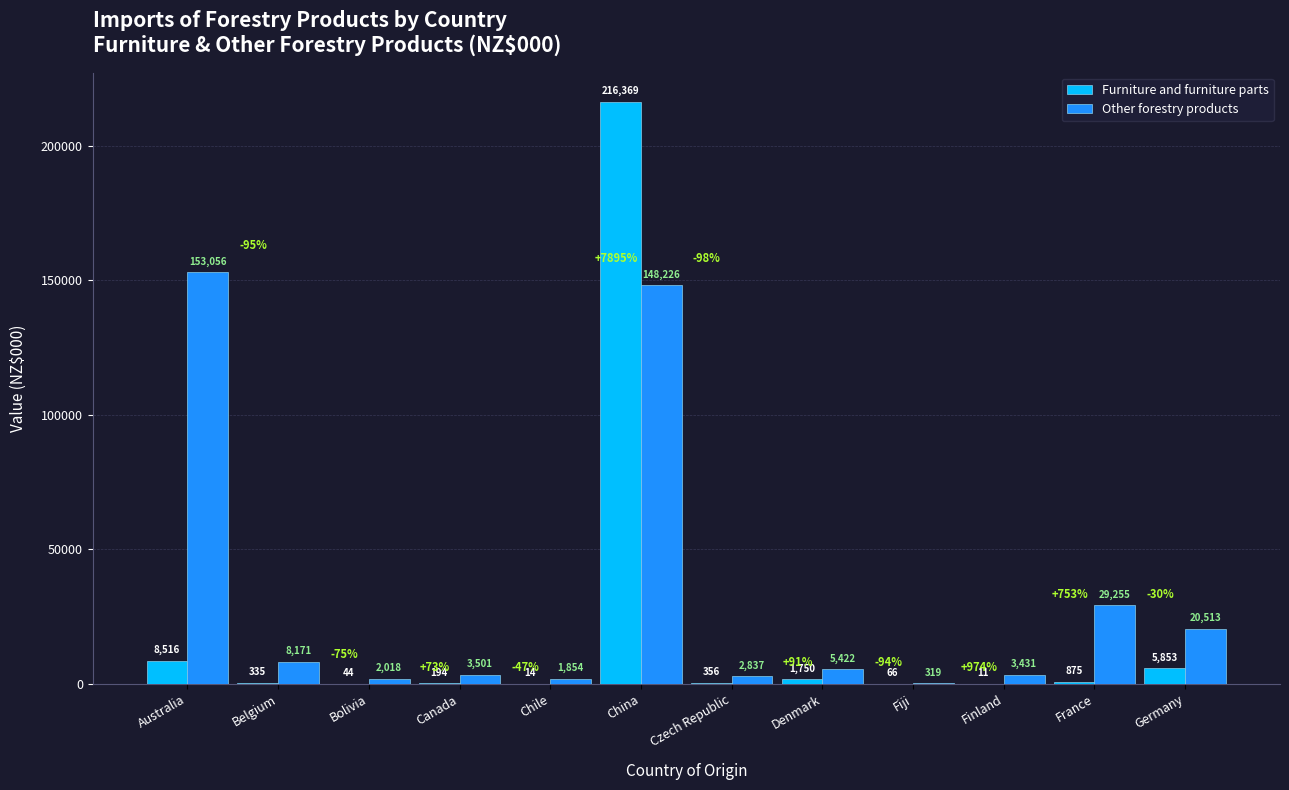

True or false: Other forestry products has a value of 2836.9 at Czech Republic.

True